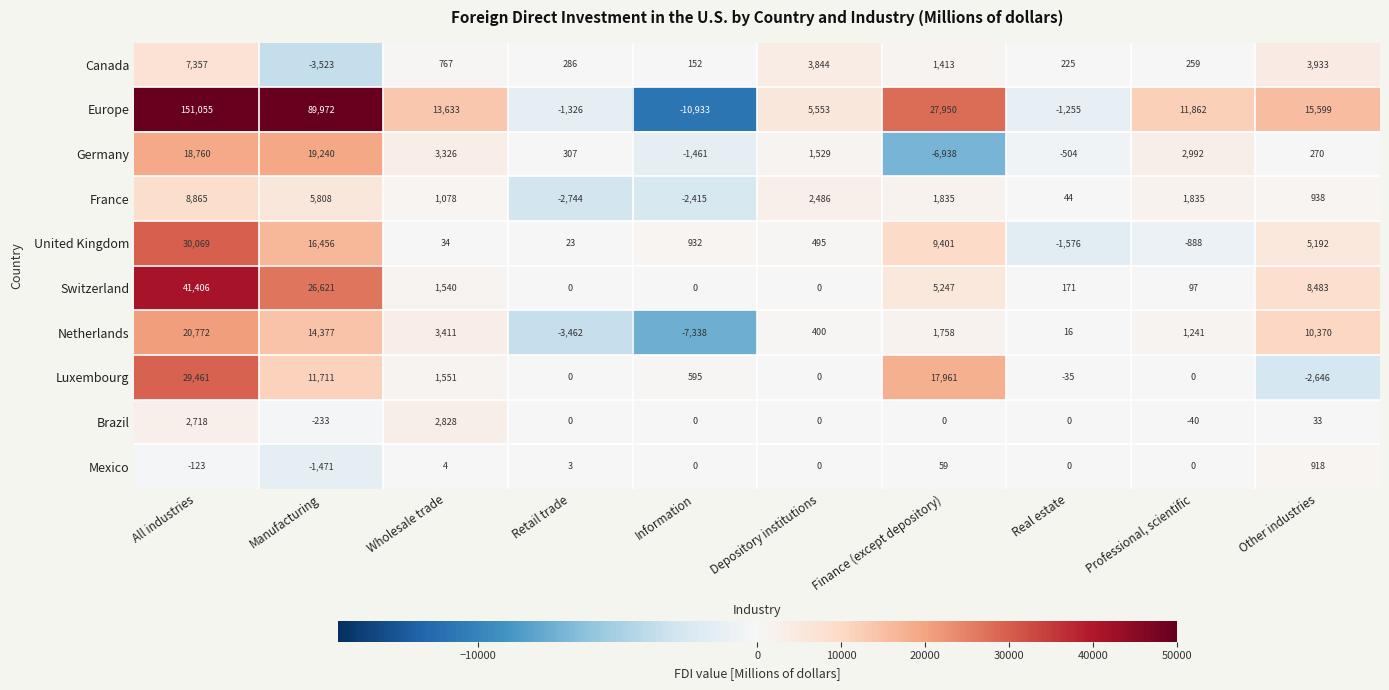

List the series in order of their peak value, lowest first.

Mexico, Brazil, Canada, France, Germany, Netherlands, Luxembourg, United Kingdom, Switzerland, Europe